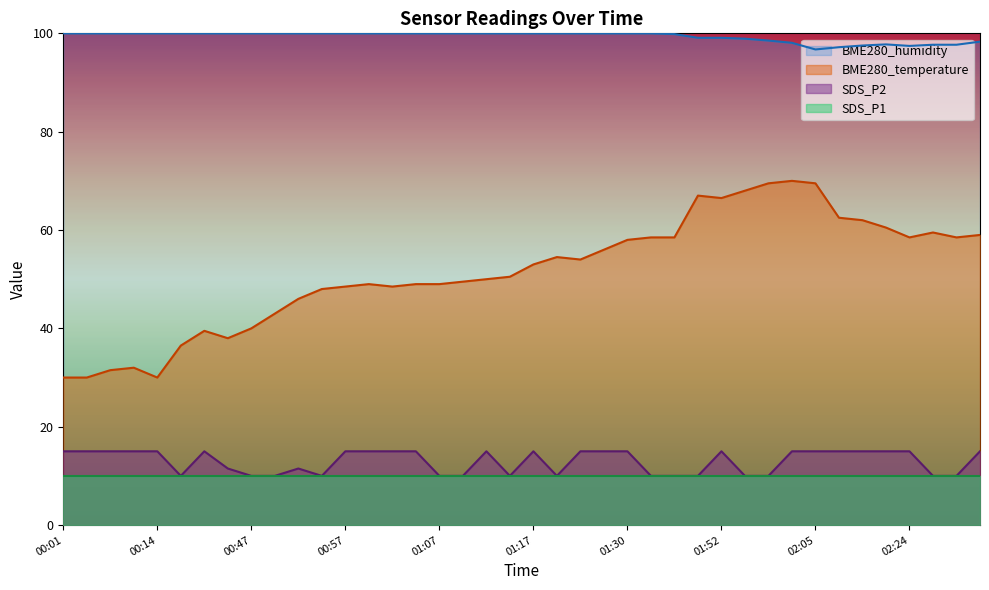

How many lines are shown in the chart?

4